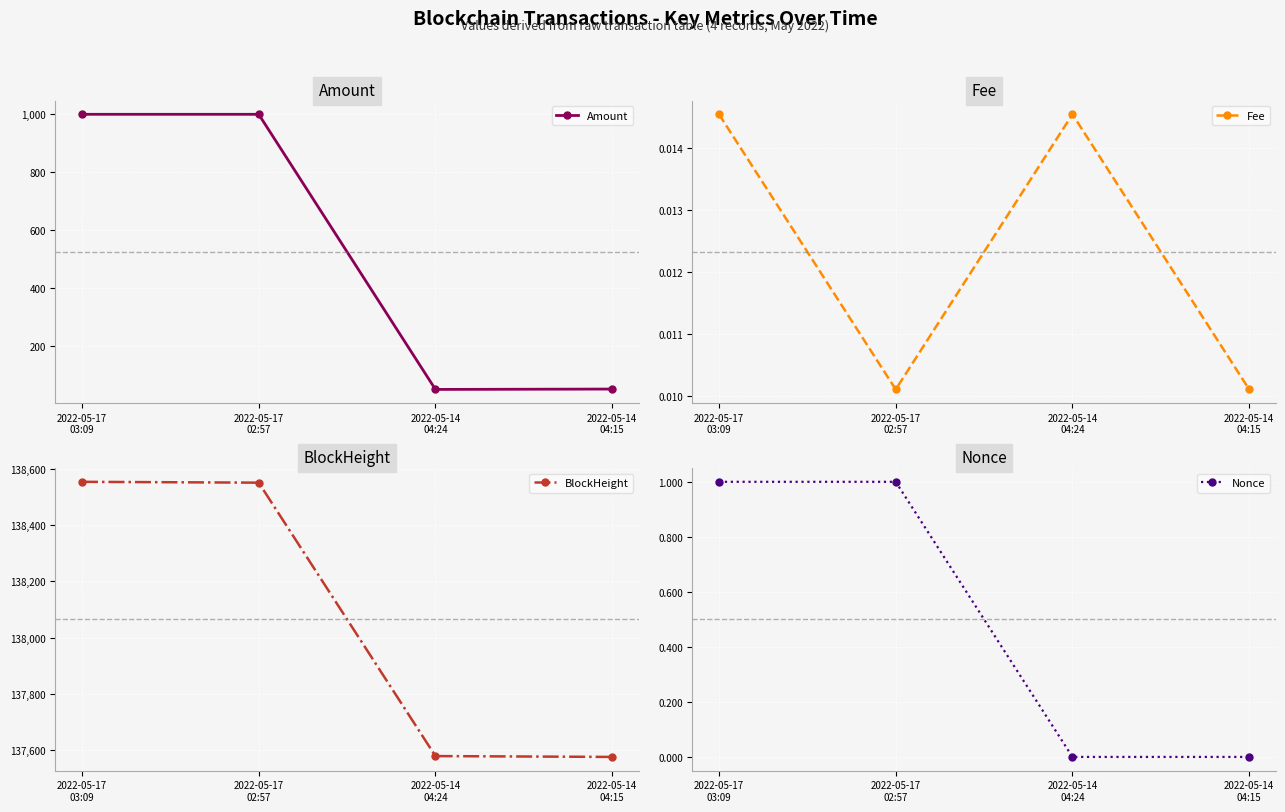

What is the difference between the maximum and second lowest values in the BlockHeight series?

973